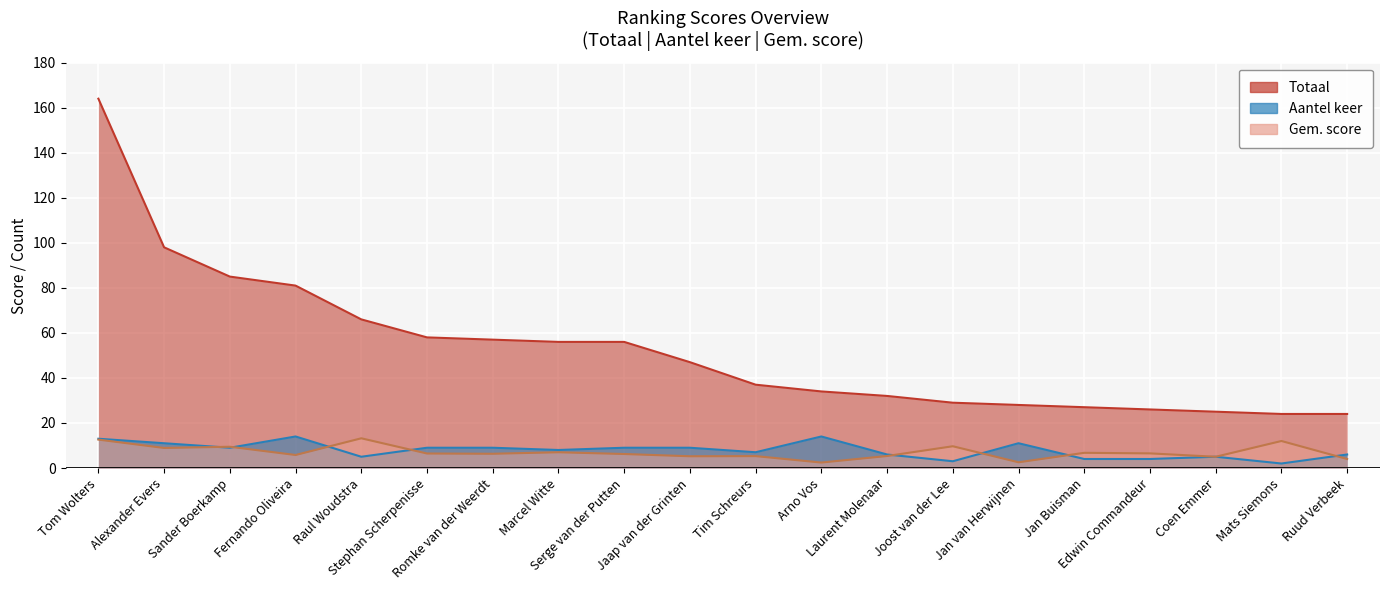

True or false: Aantel keer and Totaal cross at least once.

False